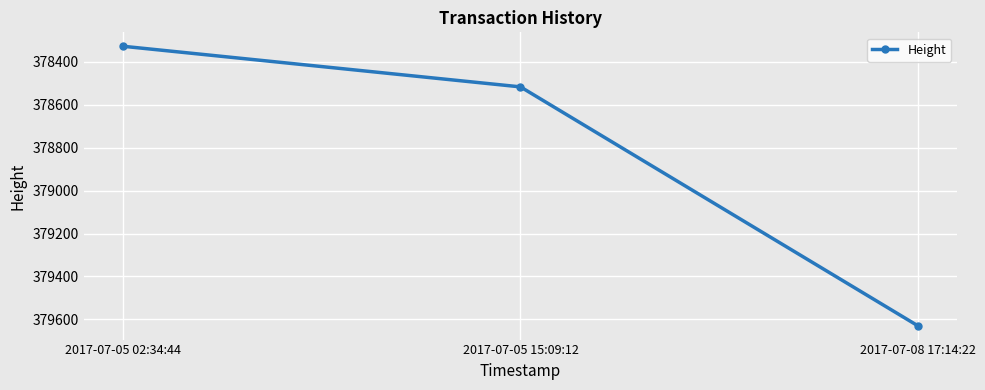

What is the change in value from 2017-07-05 02:34:44 to 2017-07-05 15:09:12?

+189